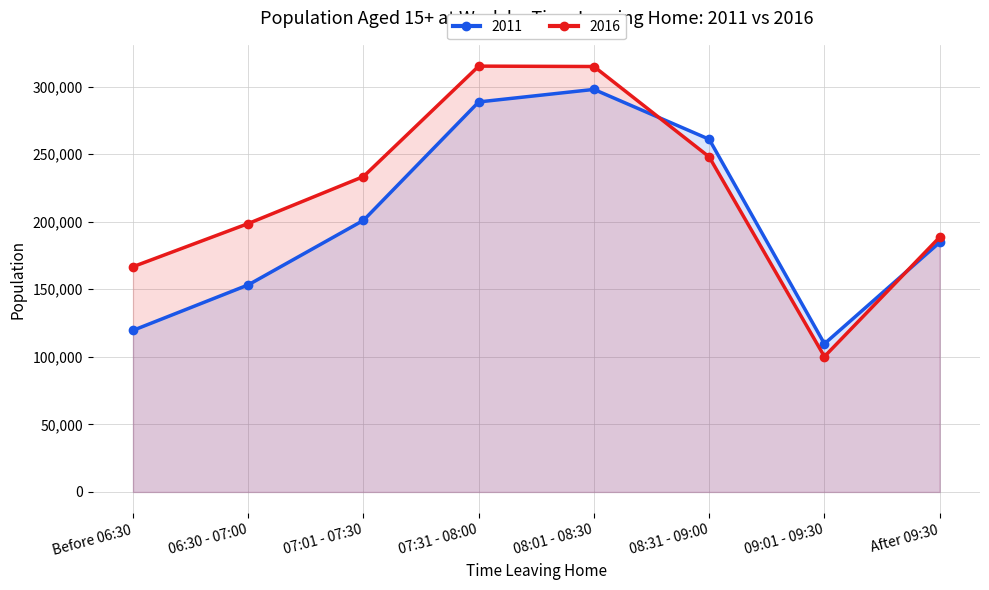

Reading left to right, what are all the values shown in this chart?

2011: 119601	153263	201029	288658	297931	261027	109671	184701
2016: 166712	198657	233443	315161	314874	247972	100206	188565